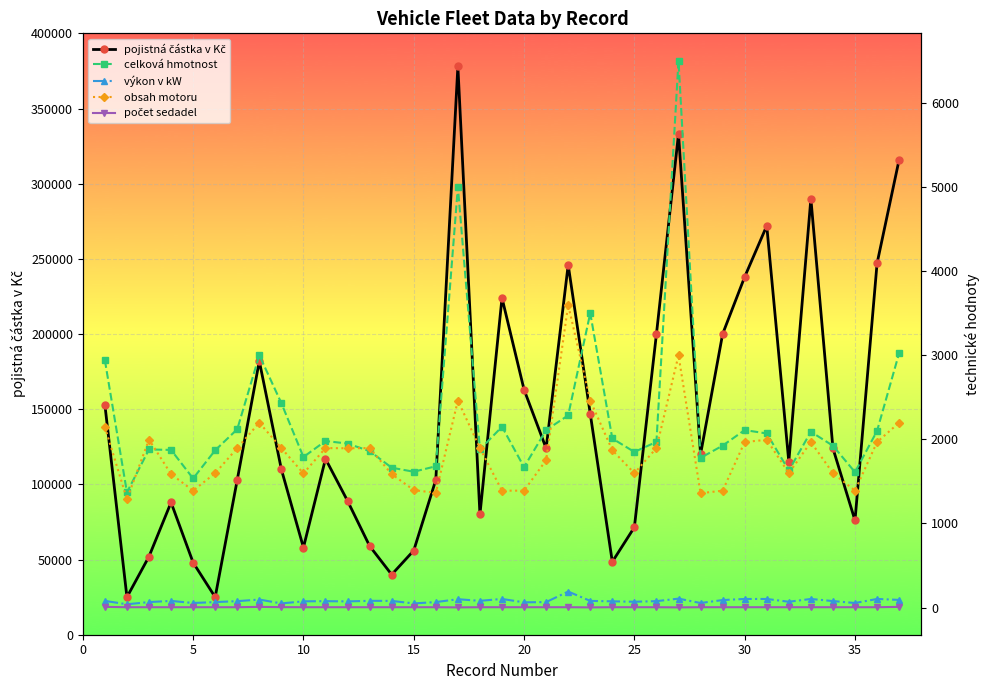

True or false: celková hmotnost has more than 0 points higher than both neighbors.

True